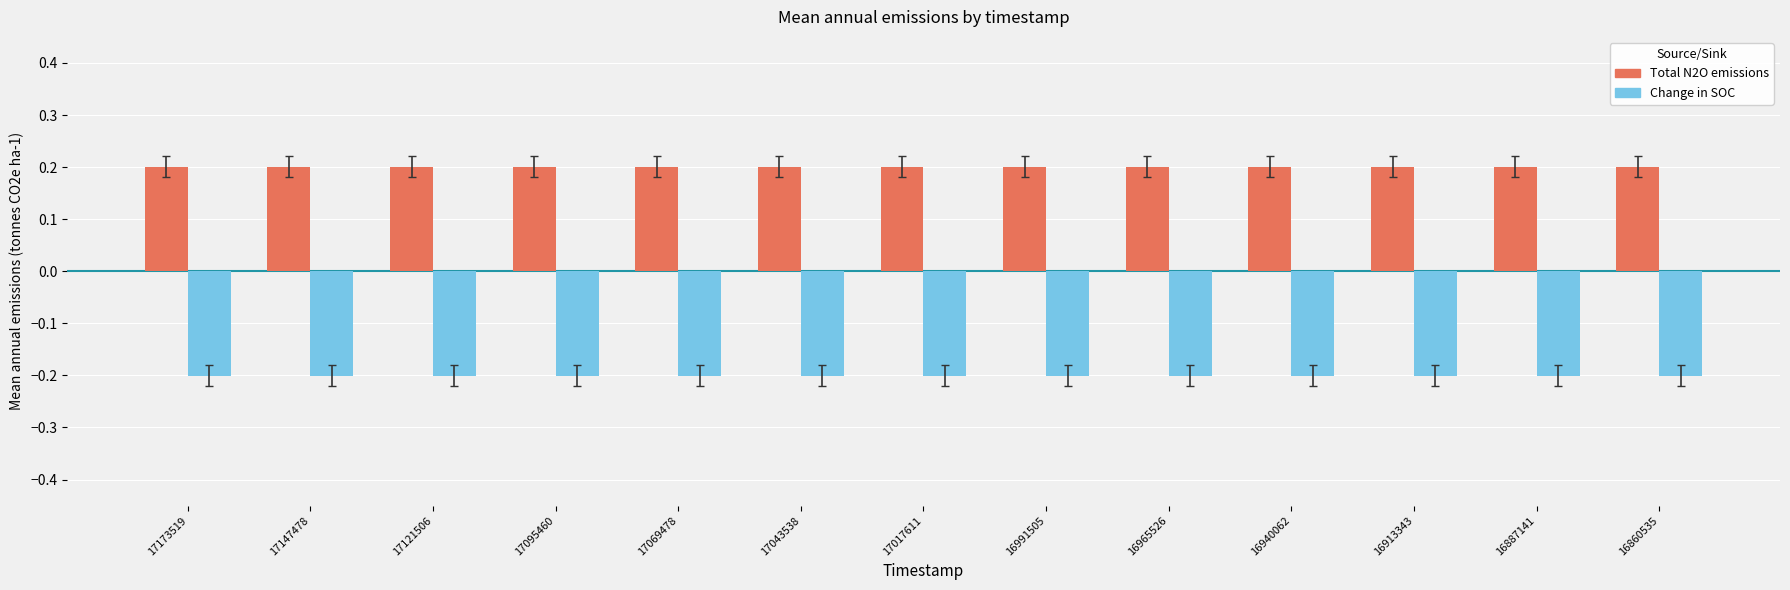

What is the spread (max minus min) of values at 17173519?

0.4